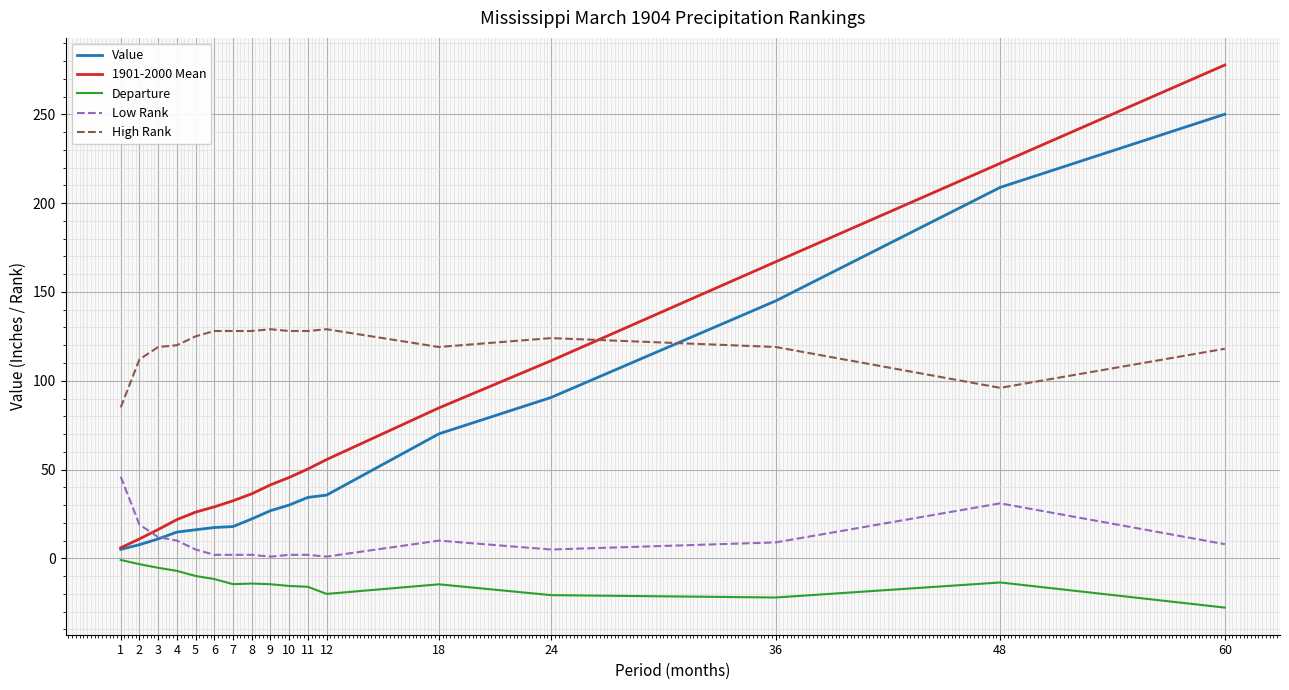

True or false: Departure and High Rank cross at least once.

False